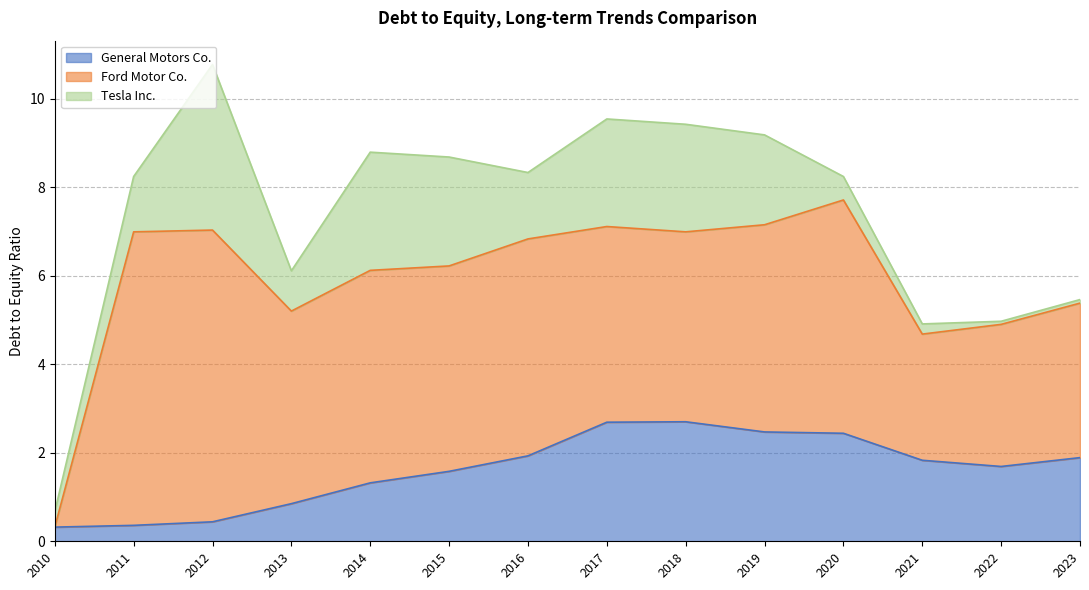

What is the total value across all series at 2023?

5.5